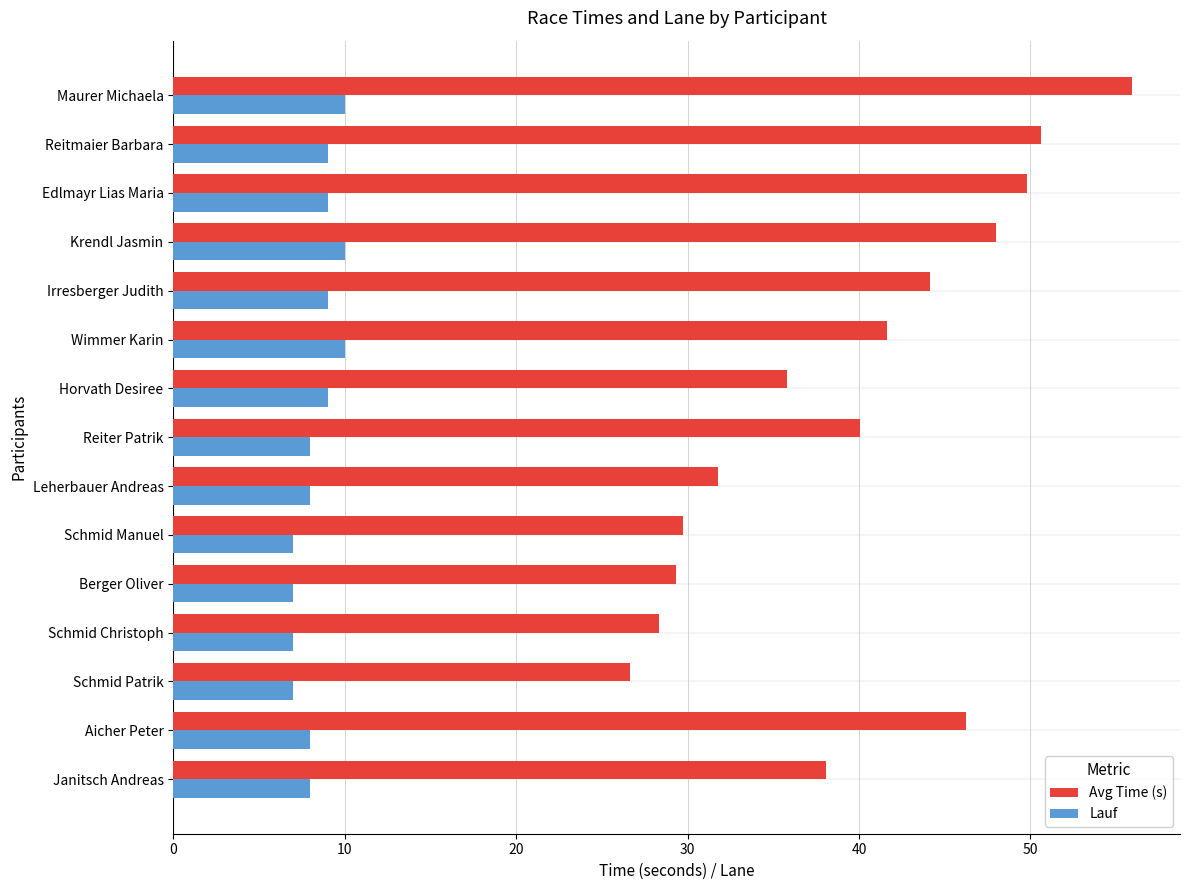

Rank the series by their average value, from lowest to highest.

Lauf, Avg Time (s)